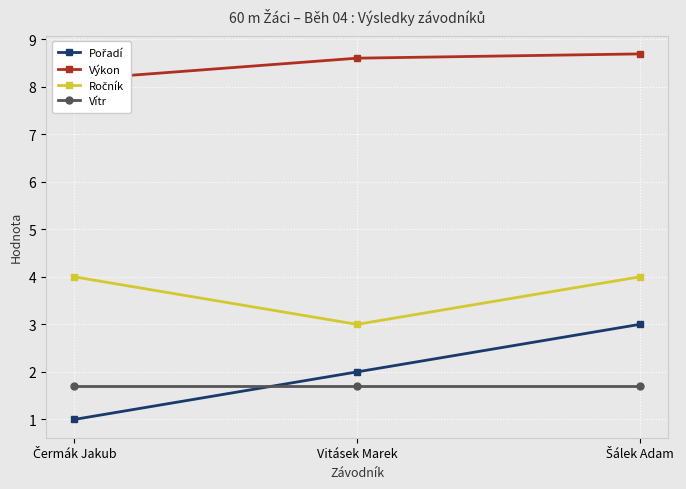

Where is Výkon nearest to the value 8?

Čermák Jakub